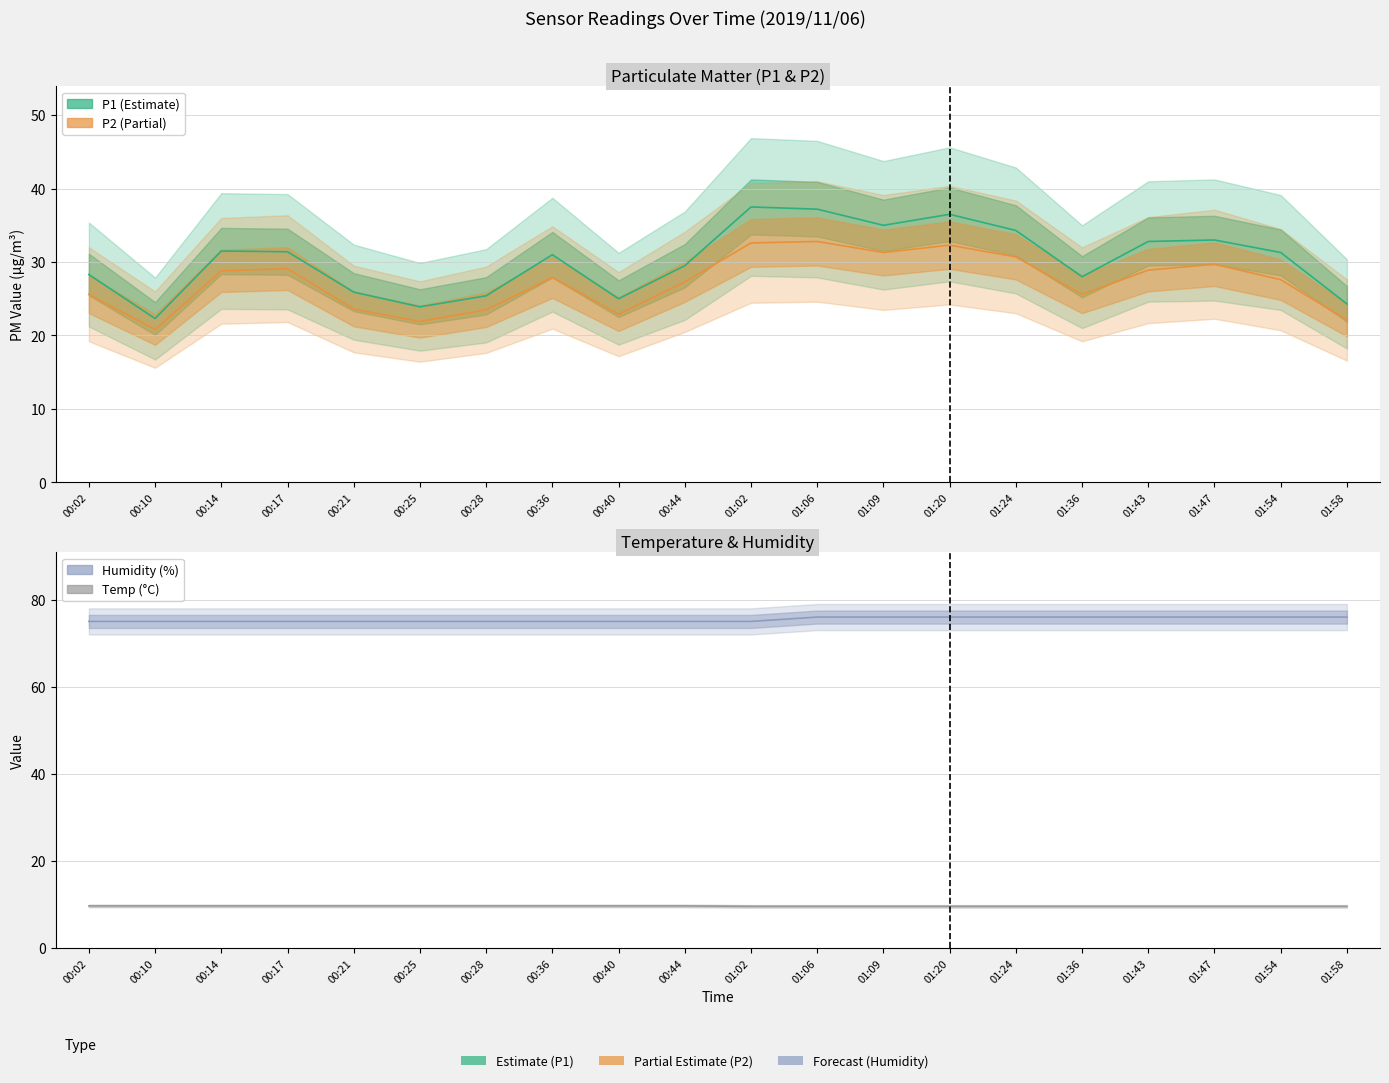

The value of Humidity at 00:02 is 75.0. True or false?

True